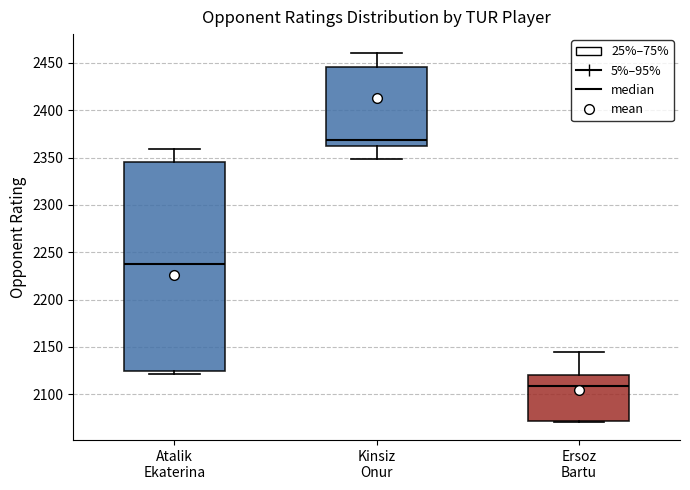

Reading left to right, transcribe this box plot: for each box, give where its median line is, the range the box spans, and where its two whiskers end, as read against the y-axis. The values are not printed on the chart, so give them approximately, as read against the axis.

Atalik Ekaterina: median 2240, box 2125 to 2345, whiskers 2120 to 2360
Kinsiz Onur: median 2370, box 2360 to 2445, whiskers 2350 to 2460
Ersoz Bartu: median 2110, box 2070 to 2120, whiskers 2070 to 2145